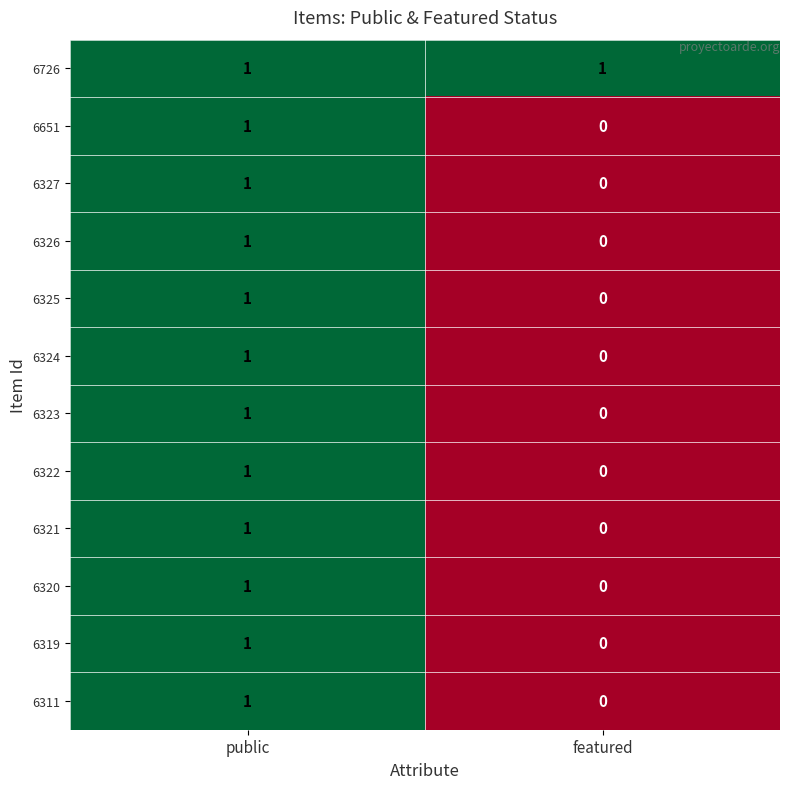

At which label is 6327 closest to 0?

featured